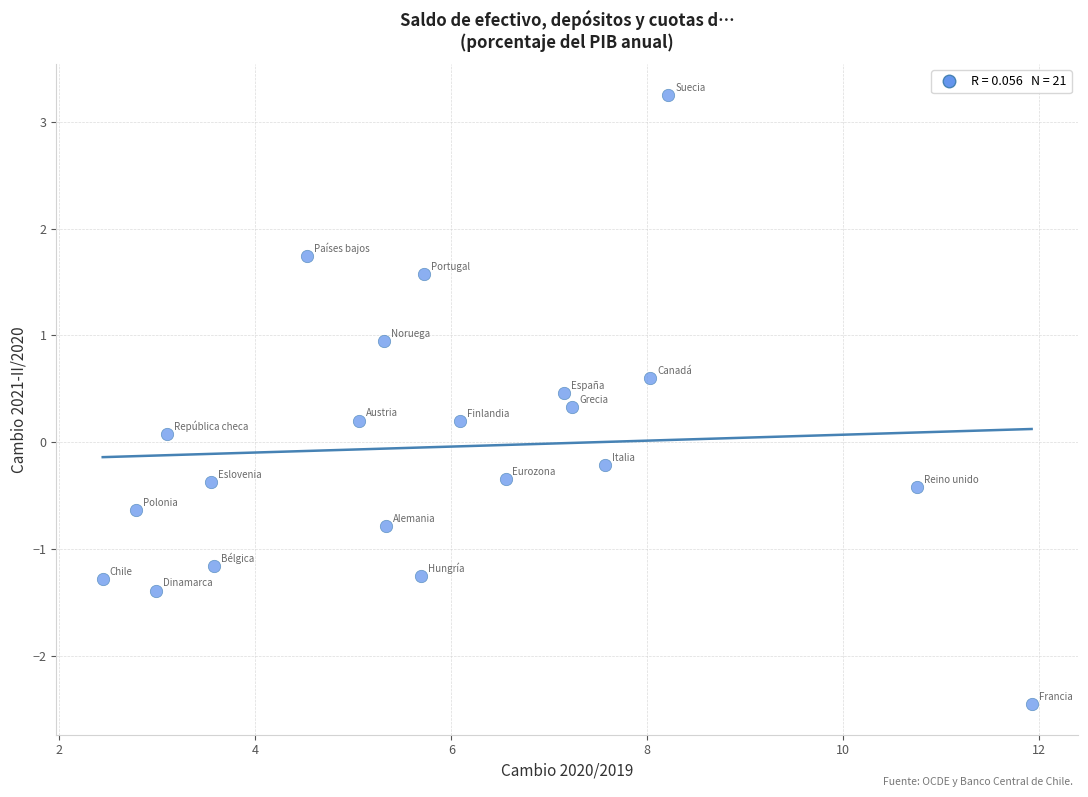

What is the range of X values (max minus min)?

9.5